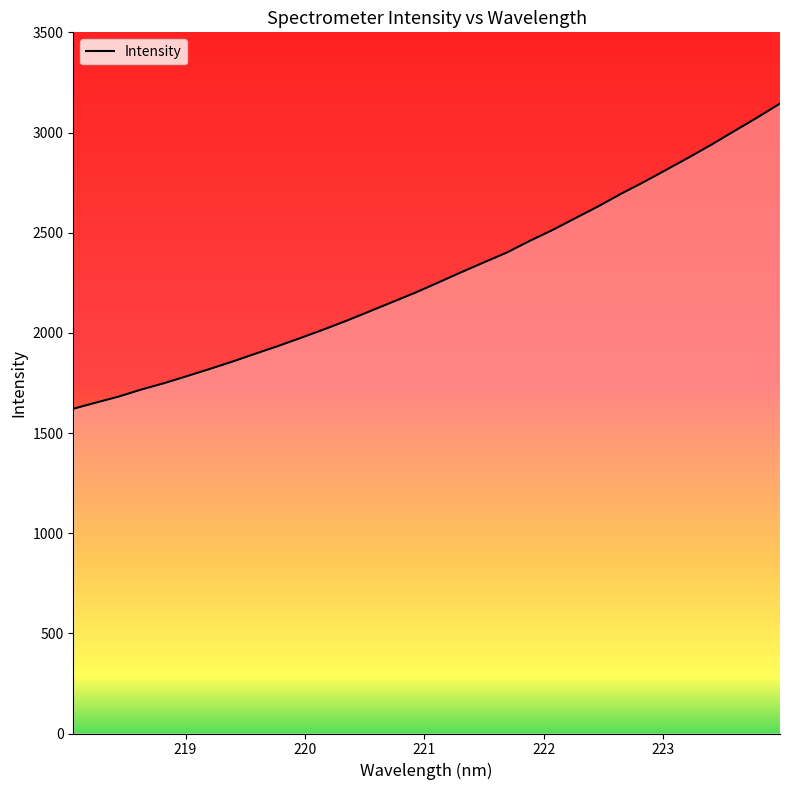

What is the difference between the maximum and minimum values?

1523.5